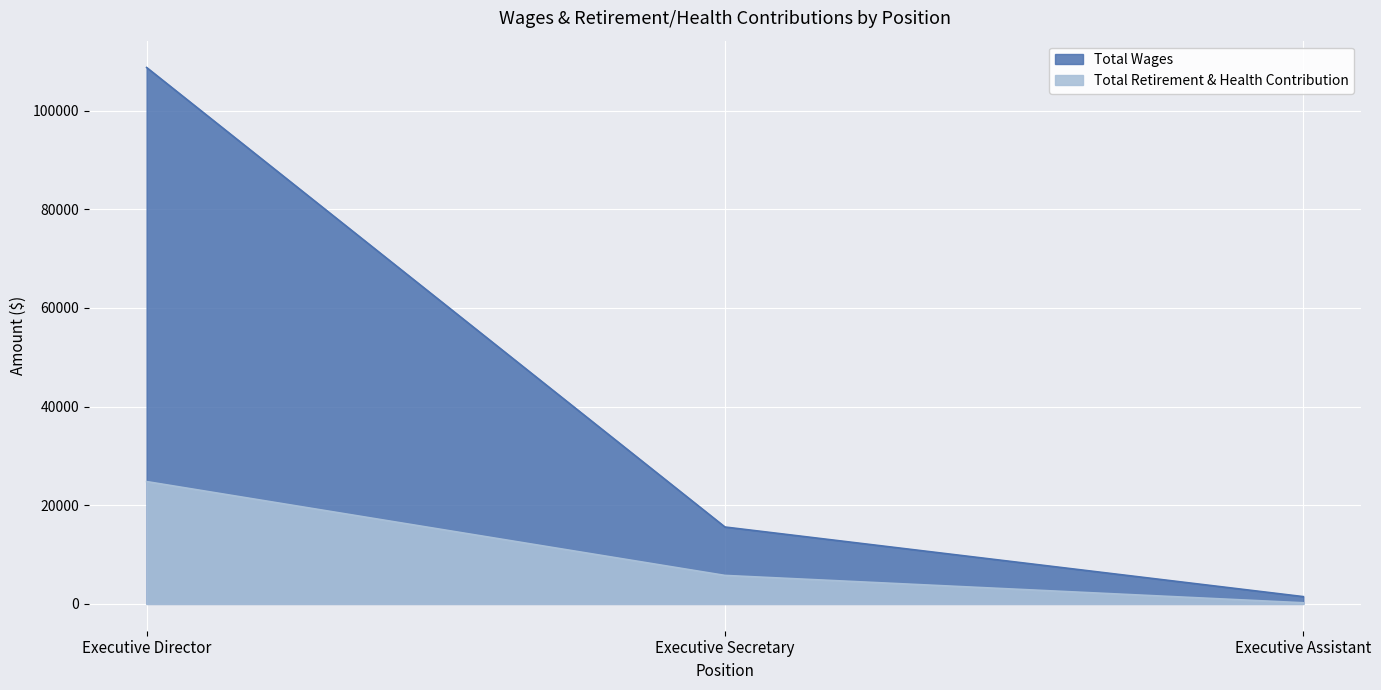

The Total Retirement & Health Contribution series shows 9553 at Executive Secretary. True or false?

False